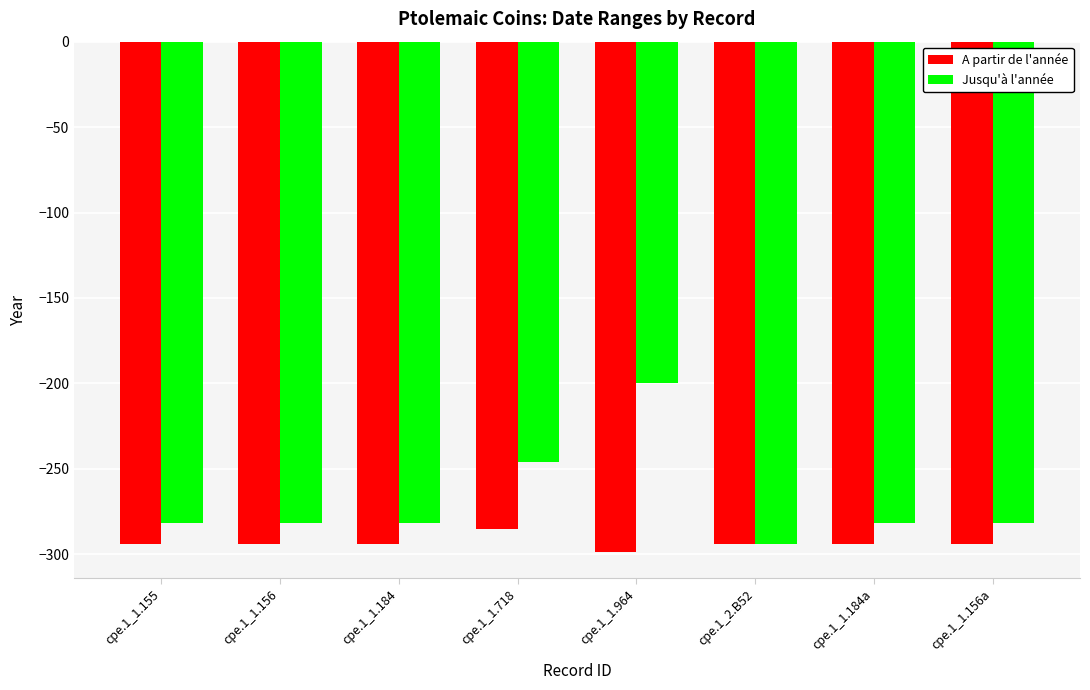

Which category has the lowest value in the Jusqu'à l'année series?

cpe.1_2.B52